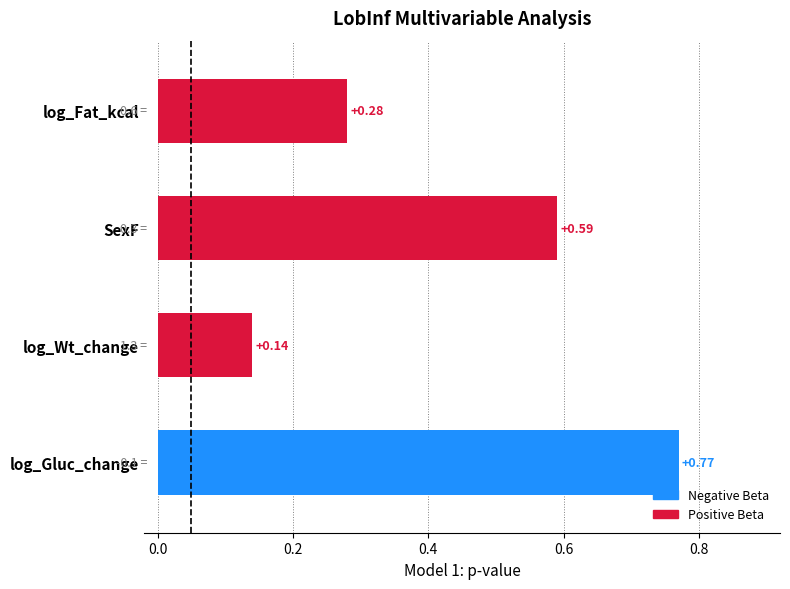

What is the label of the 1st bar from the bottom?

log_Gluc_change